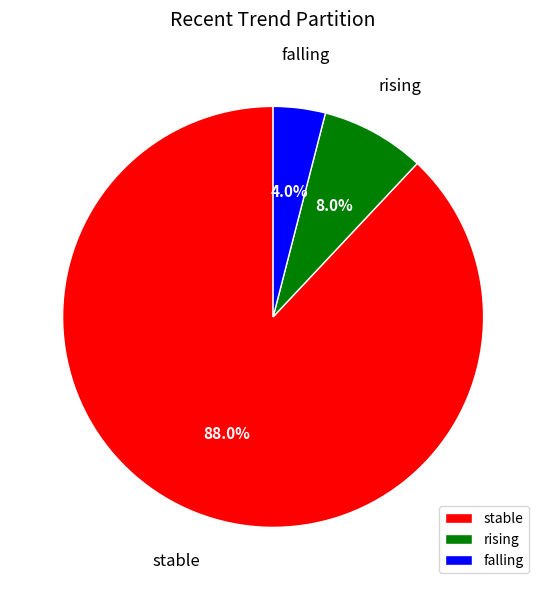

What portion of the pie excludes rising?

92.0%